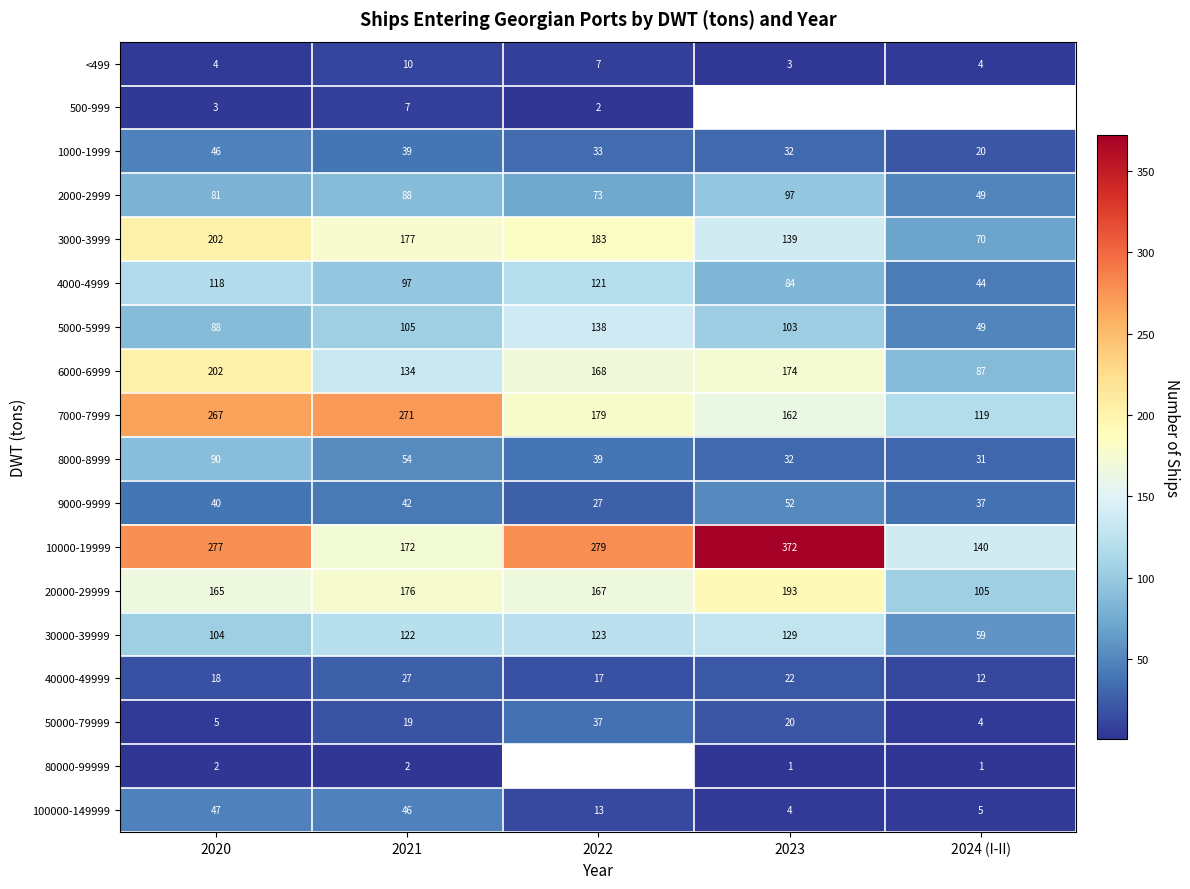

Where does the 20000-29999 series first go above 167?

2021